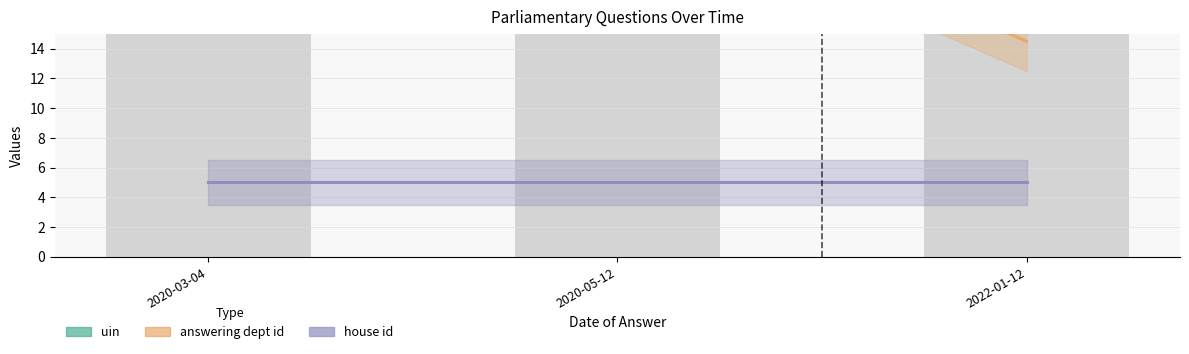

What is the approximate value of answering dept id at 2020-05-12?

26.5